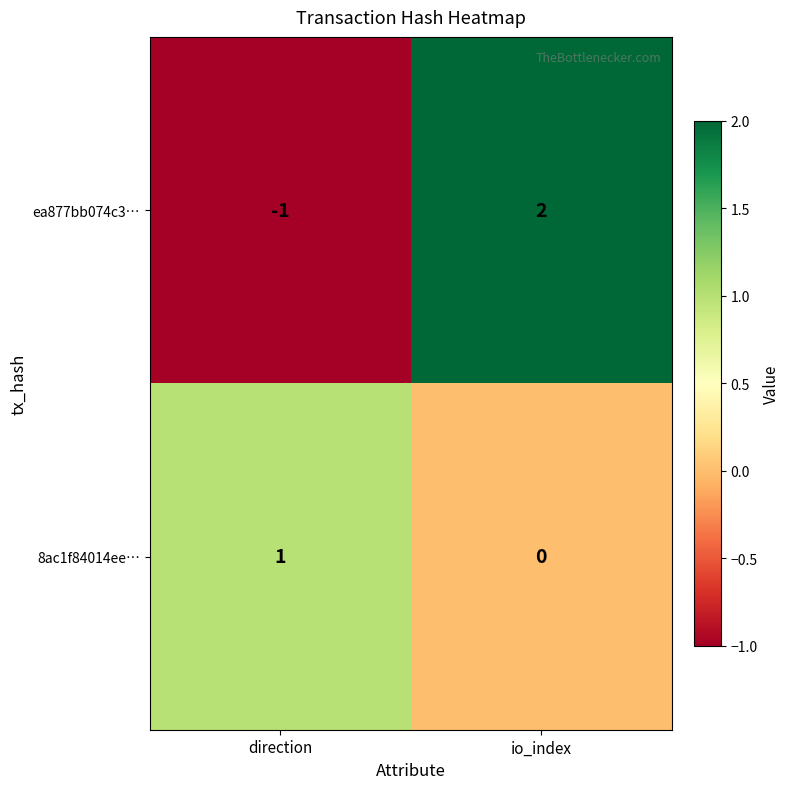

Rank the series by their maximum value, from highest to lowest.

ea877bb074c3…, 8ac1f84014ee…